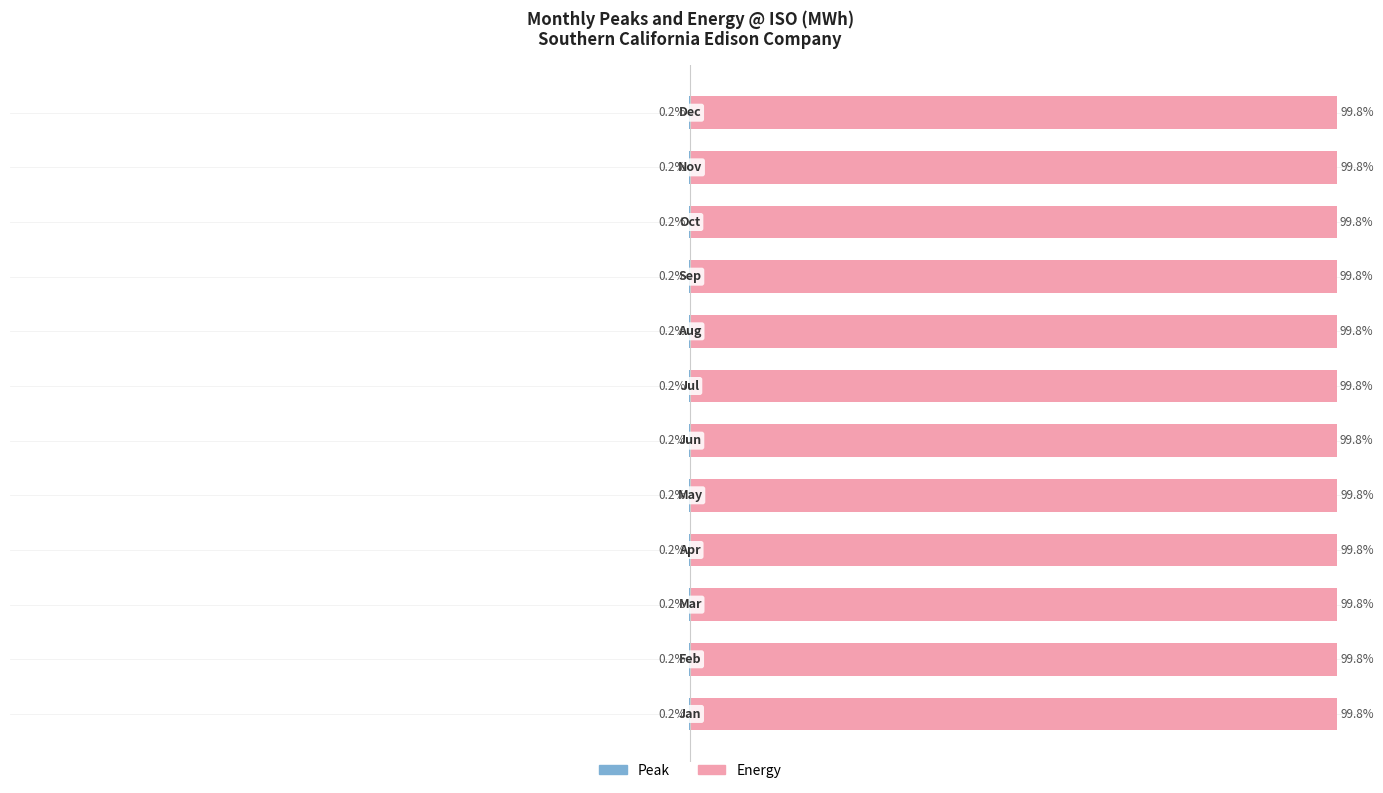

The Peak series shows -0.2 at 5. True or false?

True